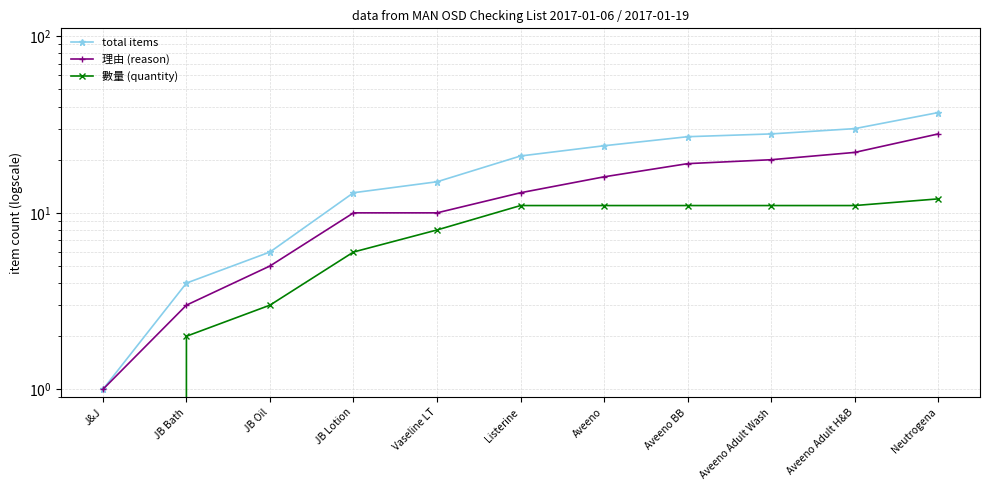

Which label corresponds to the smallest value in the chart?

J&J